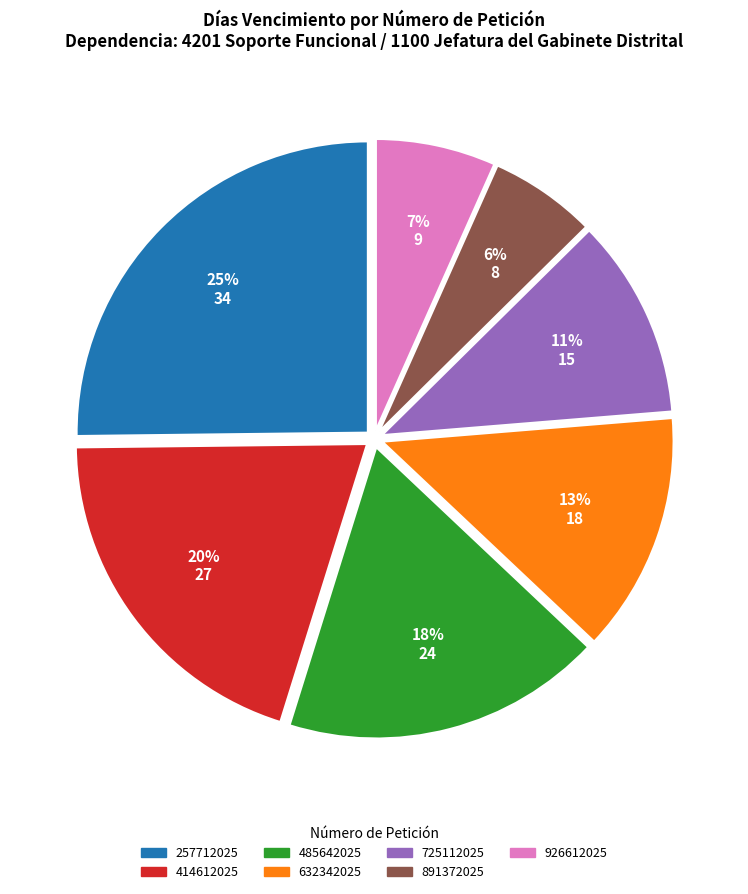

Is 926612025 the majority of the pie?

No